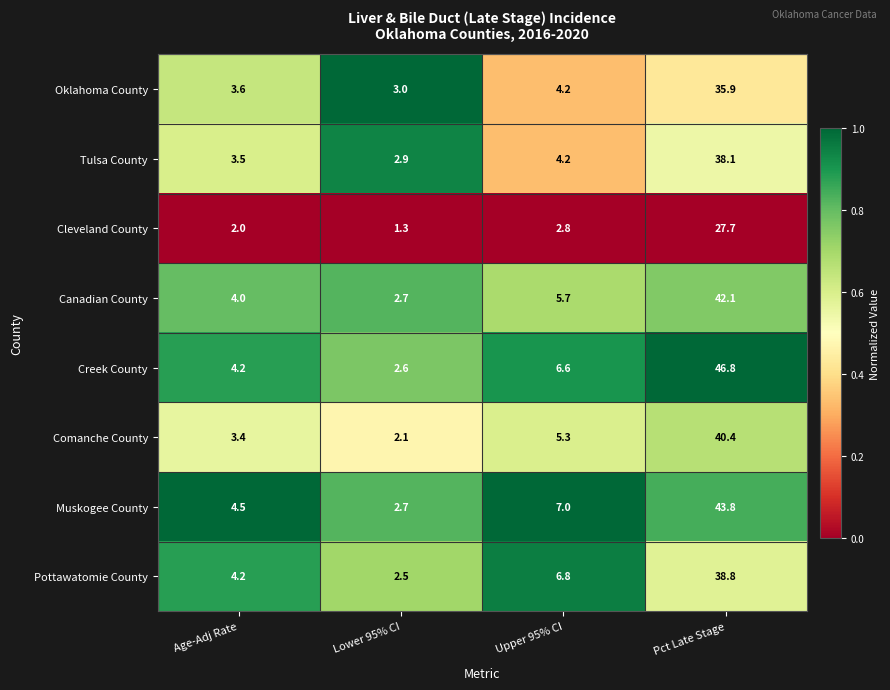

At which category does the chart reach its peak across all series?

Pct Late Stage